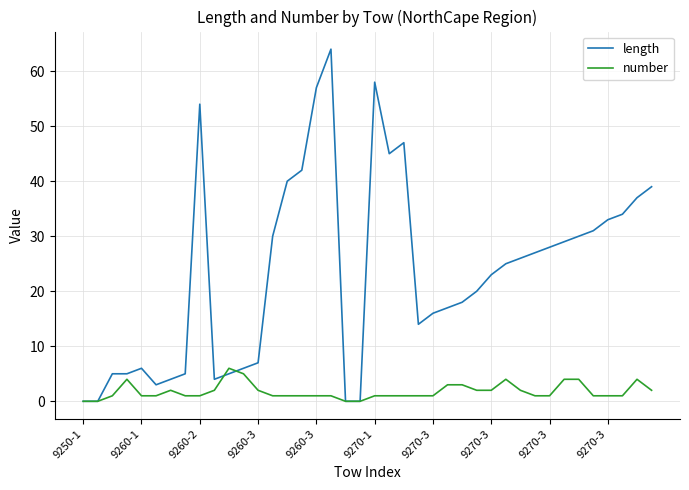

After their last crossing, which series has the higher values: number or length?

length